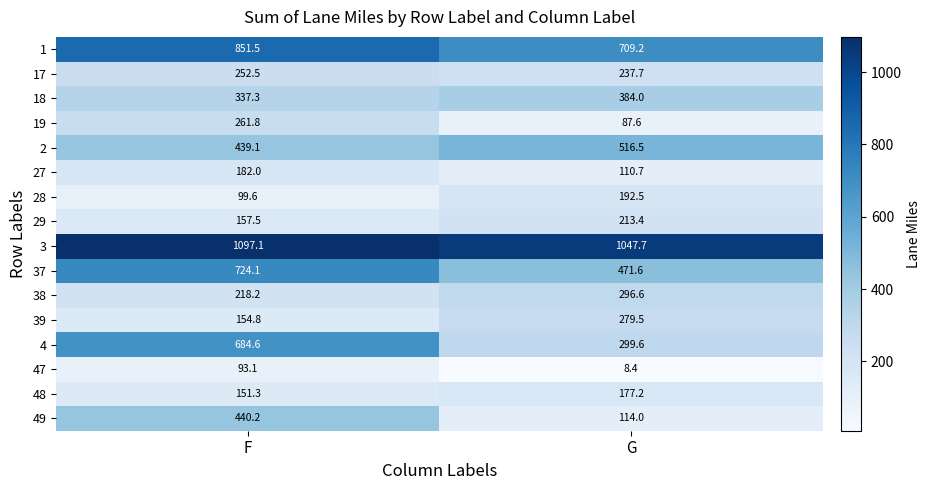

Count the number of categories in the chart.

2